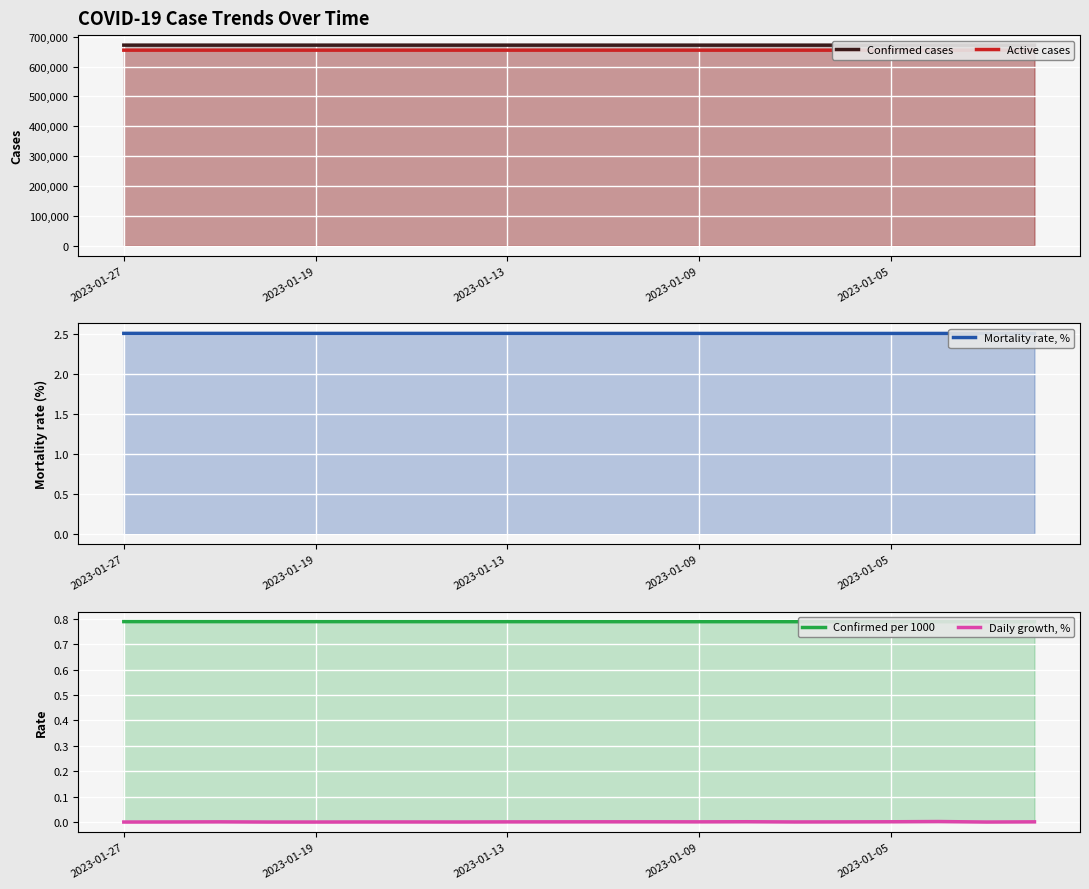

Is the value of Confirmed cases at 14 greater than the value of Confirmed per 1000 at 8?

Yes